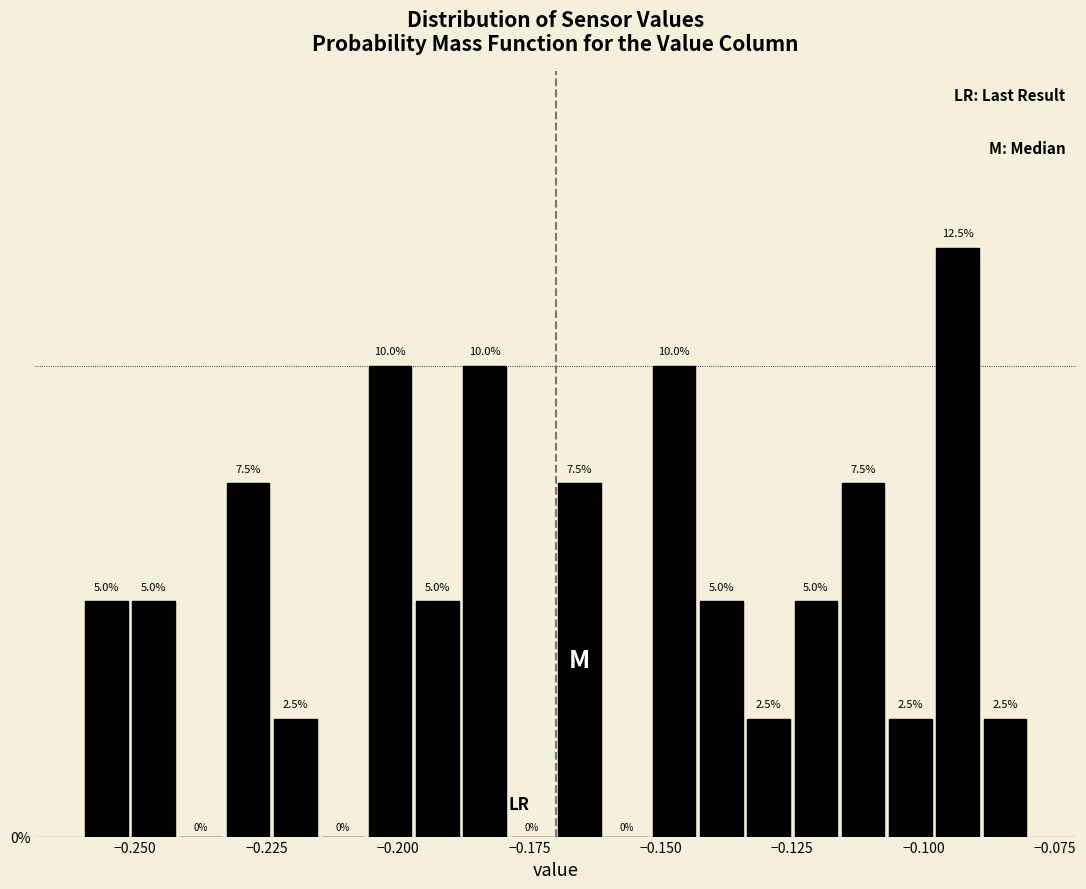

Around what value on the x-axis is the tallest bar? Give the approximate position of its centre, as read against the axis.

-0.095